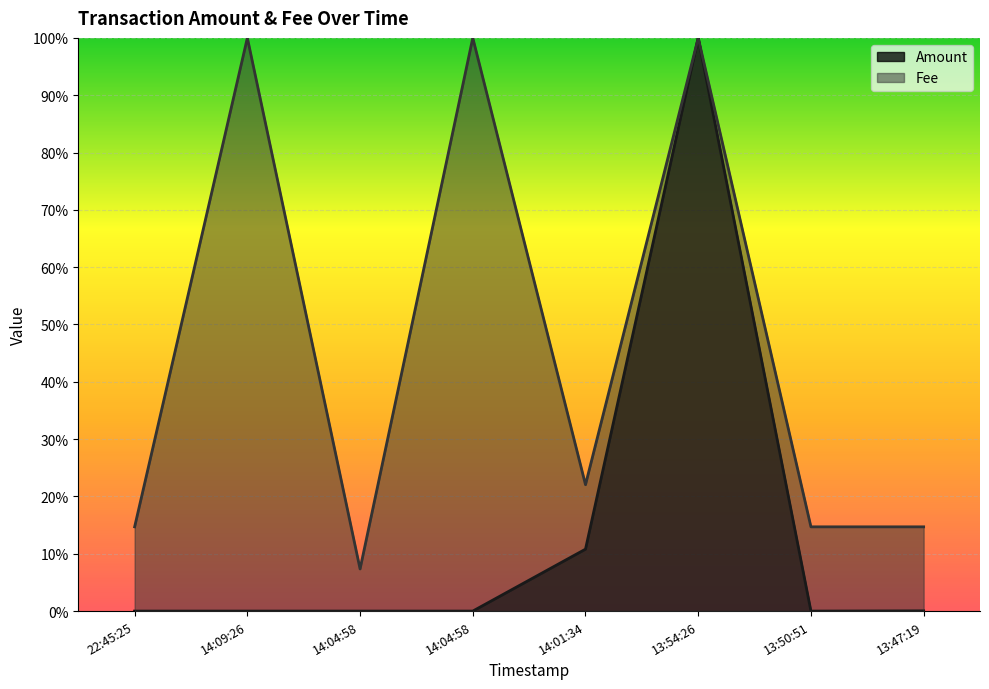

What is the label of the 5th point from the left?

14:01:34